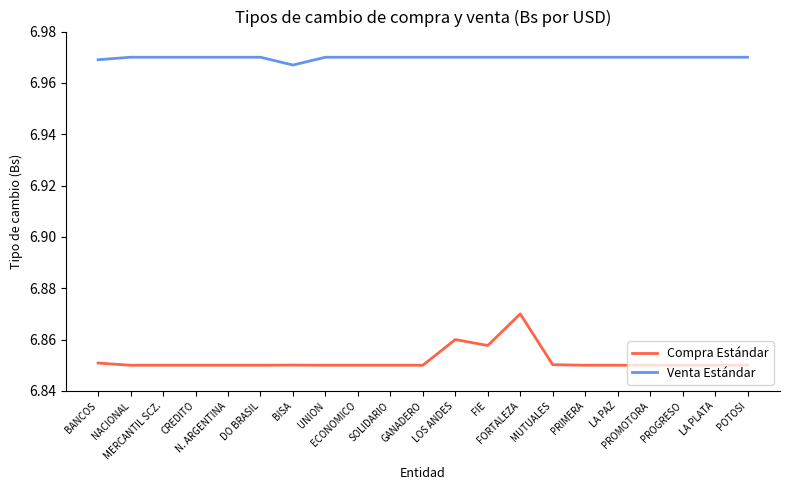

True or false: Venta Estándar and Compra Estándar cross at least once.

False